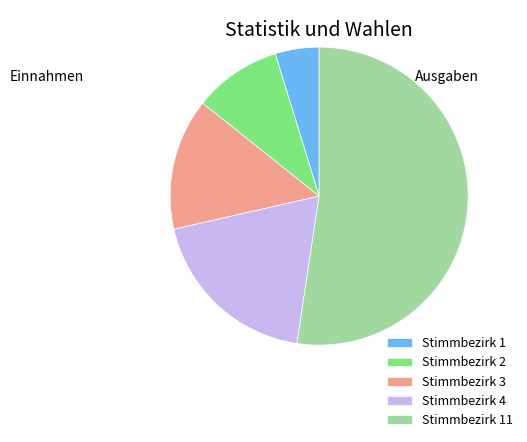

Which has a higher value, Stimmbezirk 2 or Stimmbezirk 1?

Stimmbezirk 2